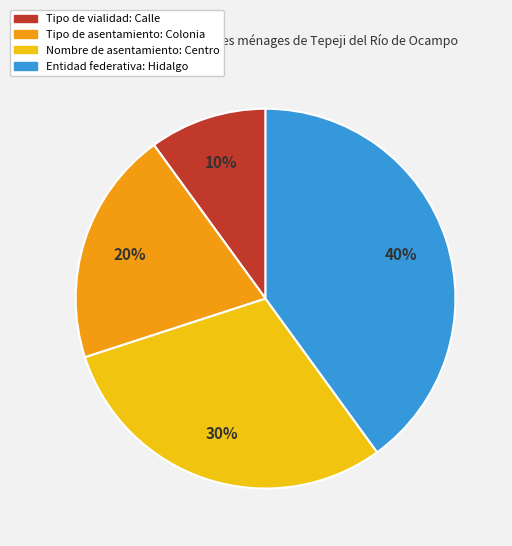

To the nearest percent, what is the average slice percentage?

25%